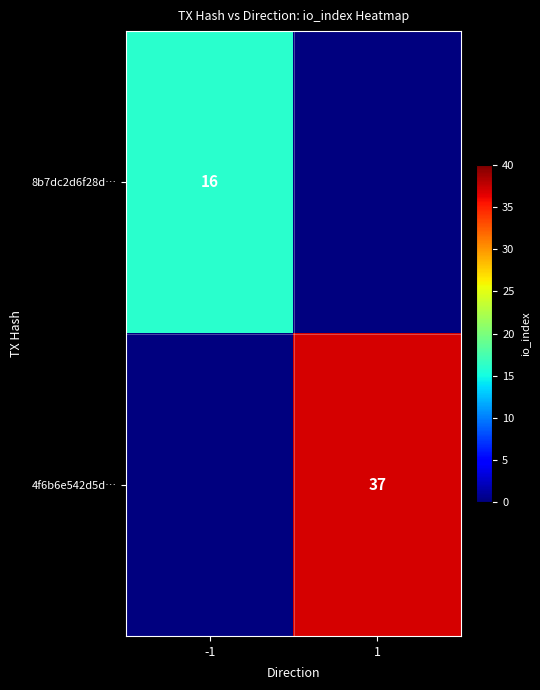

At which category does the chart reach its peak across all series?

1